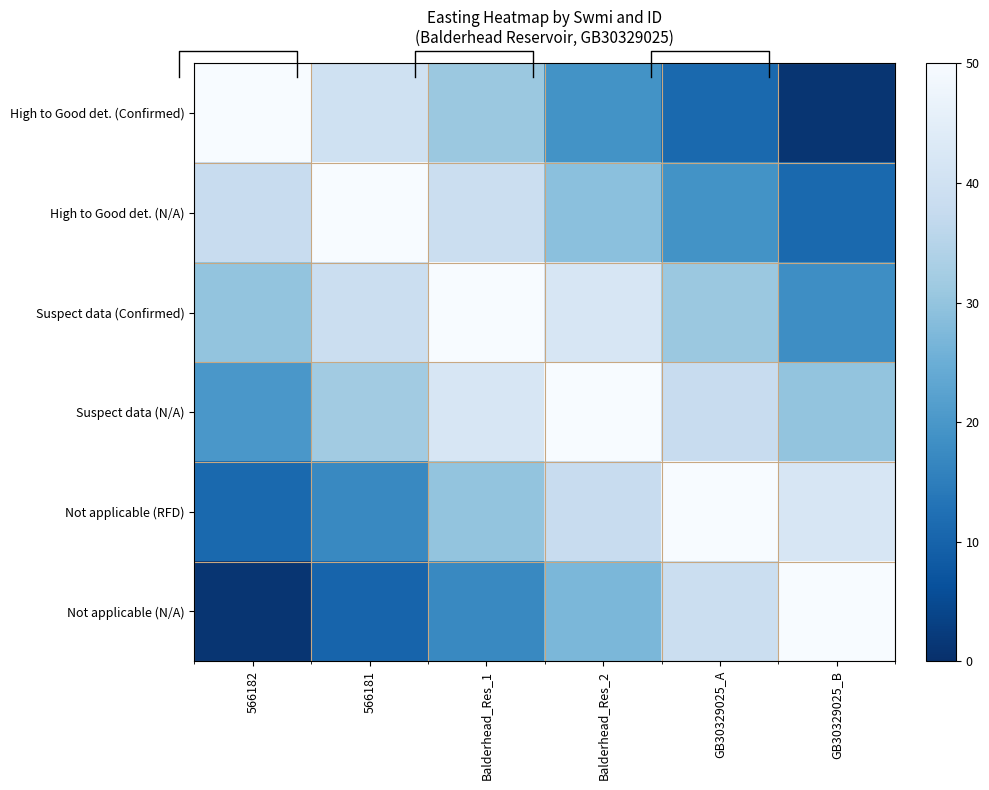

Rank the categories by High to Good det. (N/A) value from lowest to highest.

GB30329025_B, GB30329025_A, Balderhead_Res_2, 566182, Balderhead_Res_1, 566181